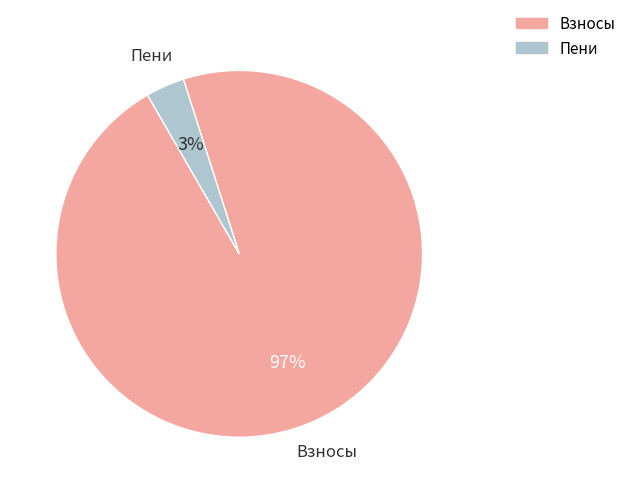

Rank the categories by value from lowest to highest.

Пени, Взносы